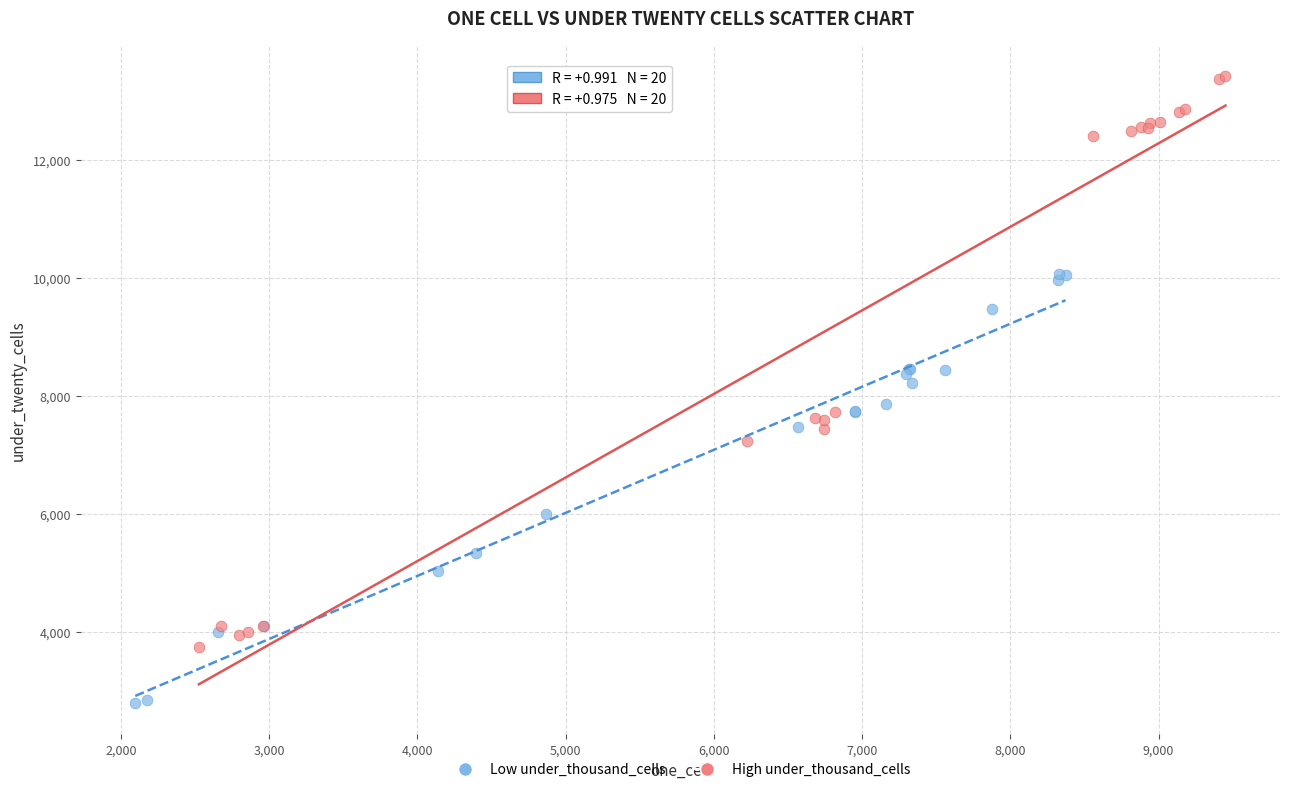

Which series contains the lowest Y value?

Low under_thousand_cells